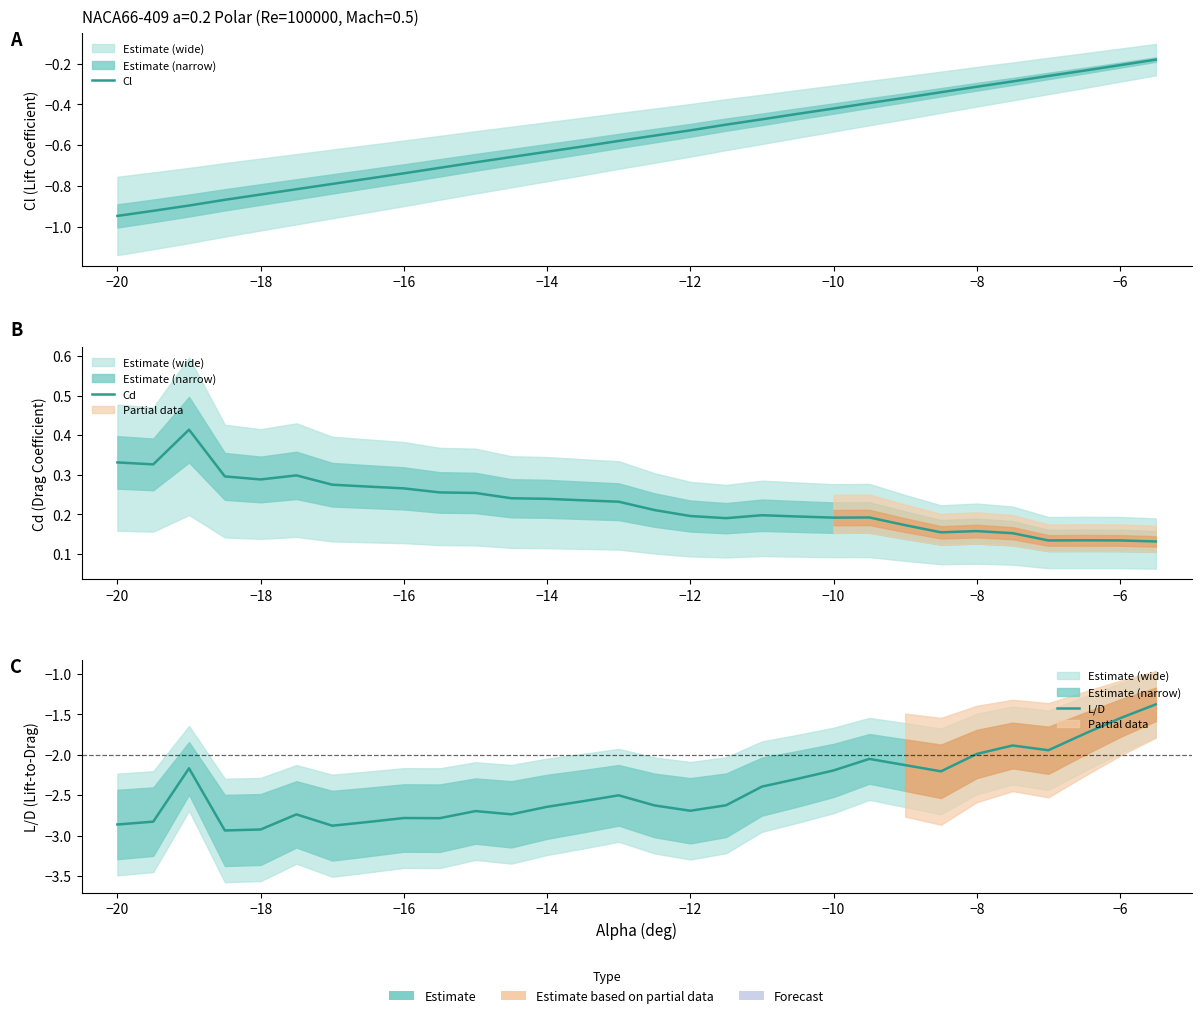

True or false: L/D and Cd intersect in this chart.

False